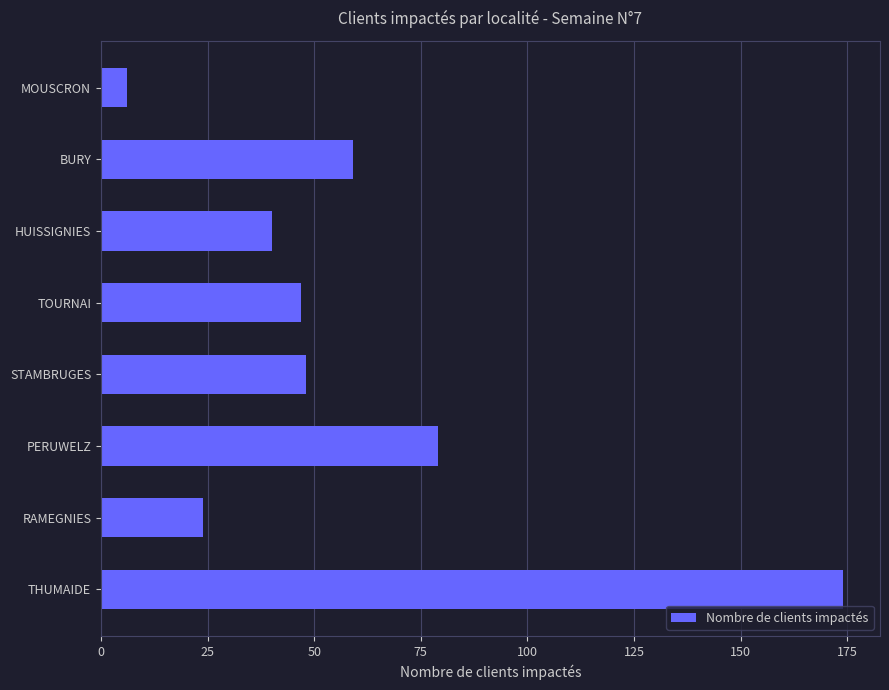

Which category has the lowest value across all series?

MOUSCRON